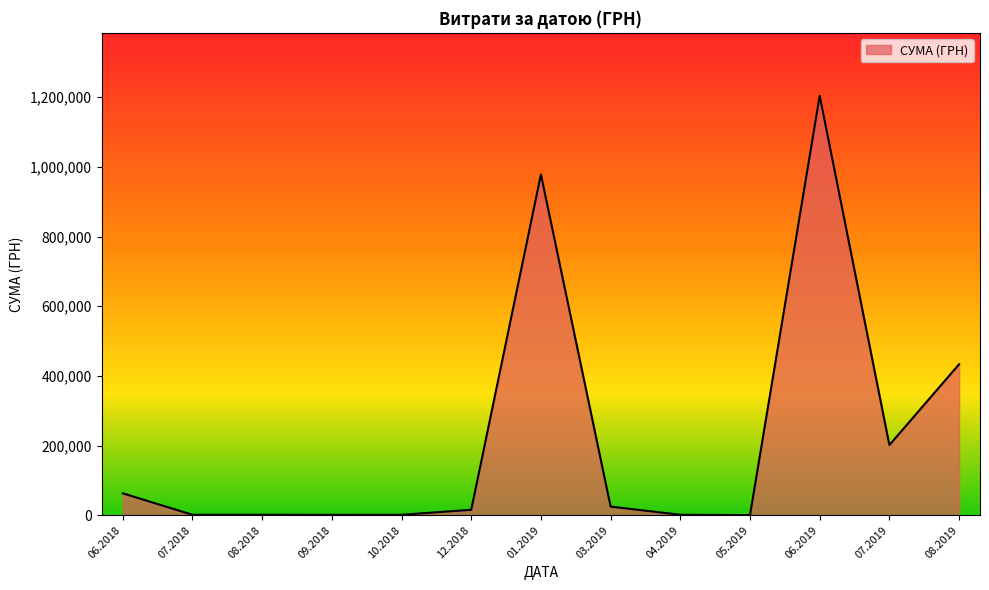

The value at 07.2019 is 201447.6. True or false?

True